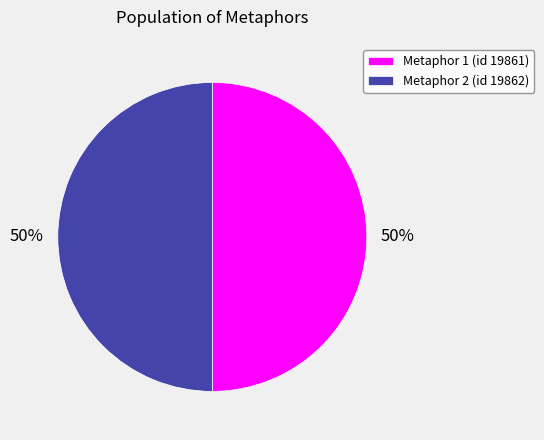

The Metaphor 2 (id 19862) slice represents 41% of the pie. True or false?

False